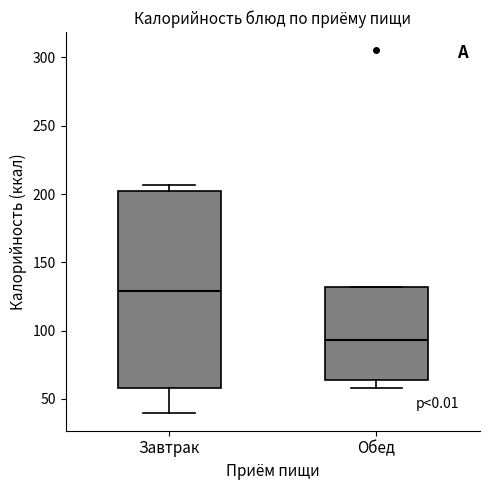

Comparing the boxes themselves (not the whiskers), which one is the tallest?

Завтрак